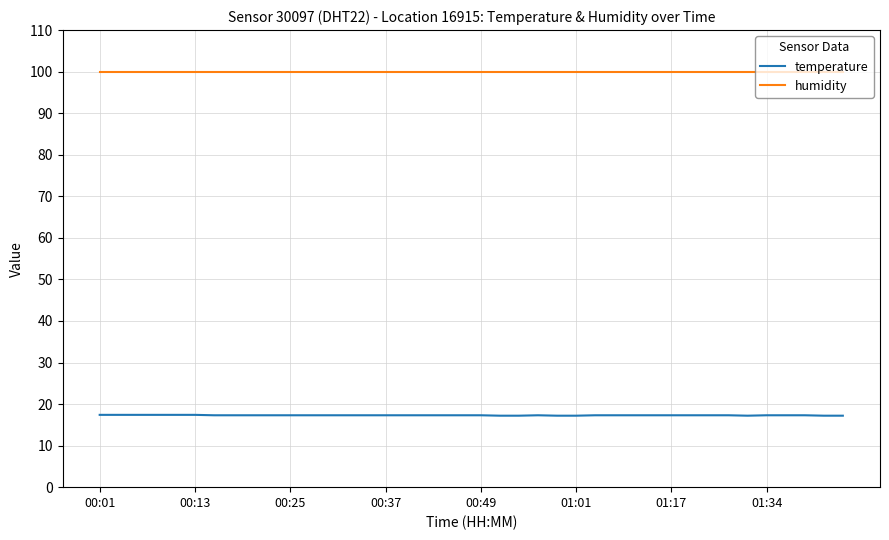

What is the lowest value of the humidity series?

99.9